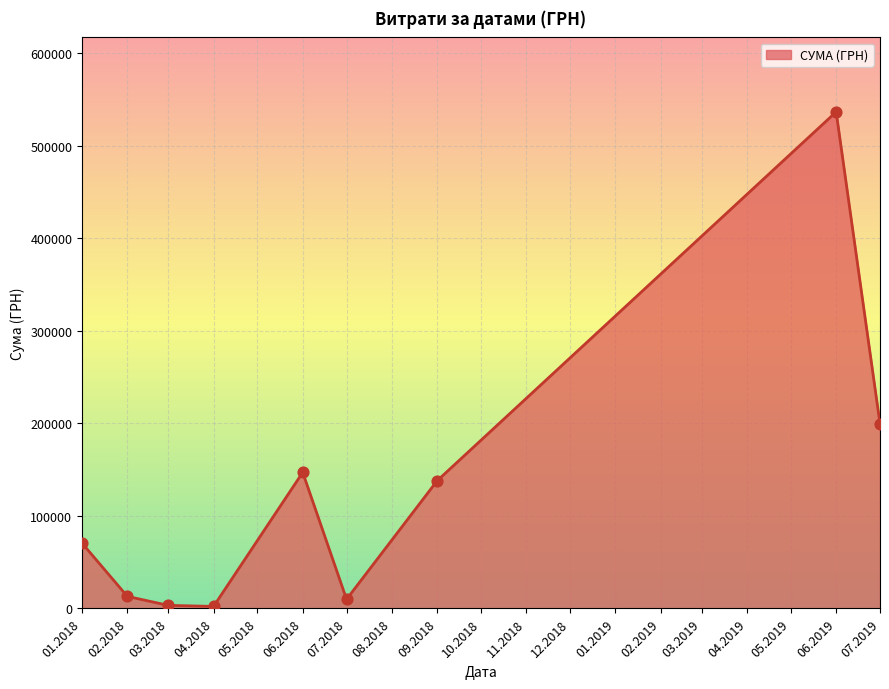

Which has a higher value, 02.2018 or 09.2018?

09.2018